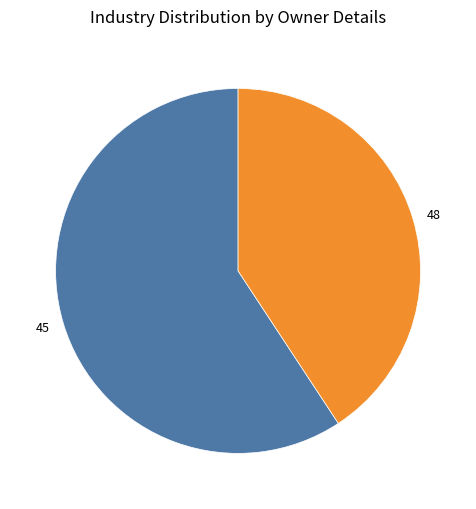

How many segments does this pie chart have?

2